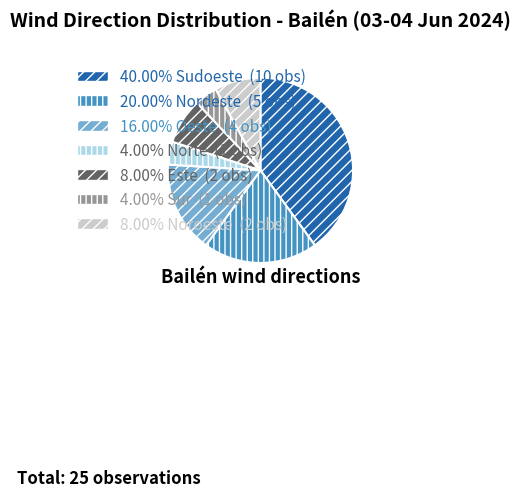

Is the sum of 16.00% Oeste (4 obs) and 8.00% Este (2 obs) greater than half?

No